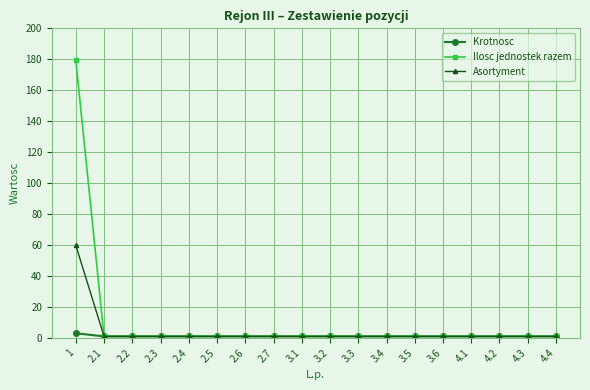

At which category is the sum across all series the highest?

1